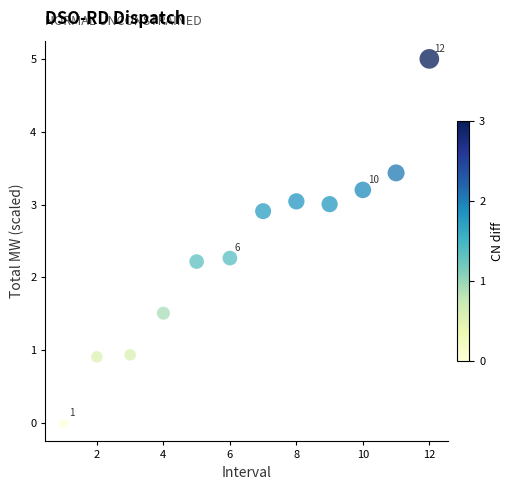

What is the average X value?

6.5